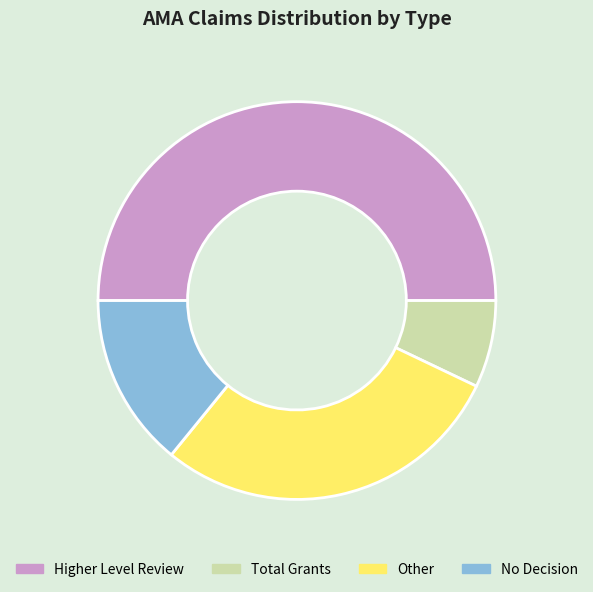

Between Higher Level Review and Total Grants, which is larger?

Higher Level Review